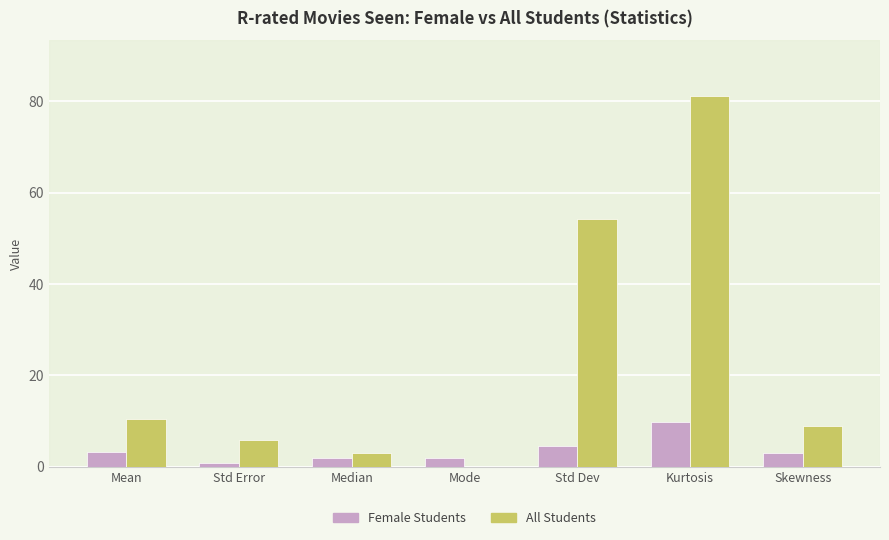

Is it true that Female Students equals 2.0 at Median?

True